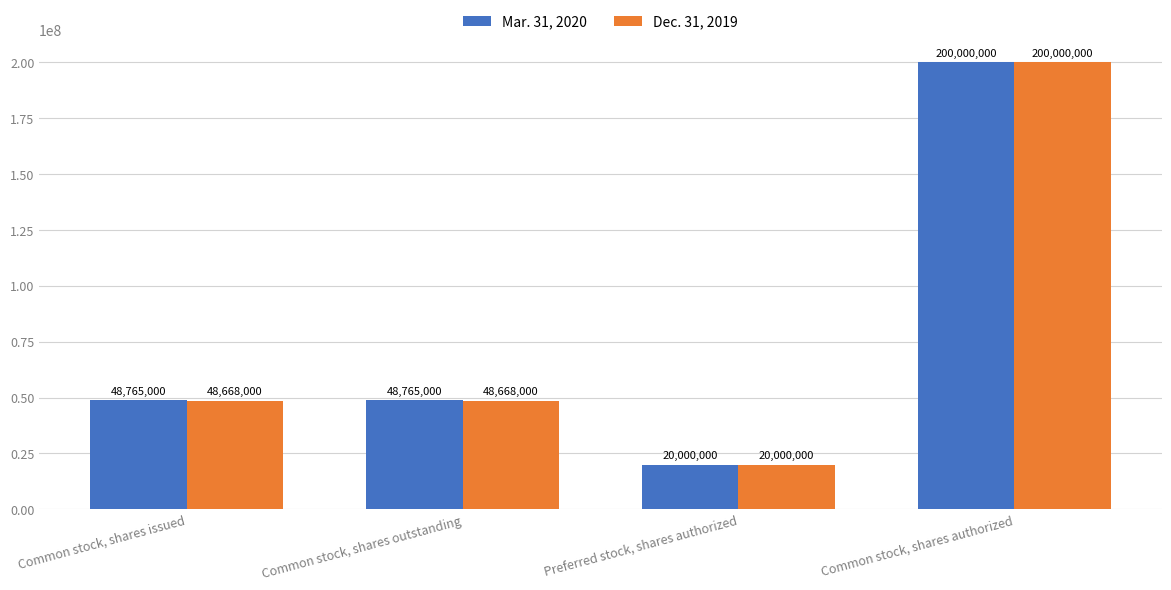

What is the label of the 3rd bar from the left?

Preferred stock, shares authorized